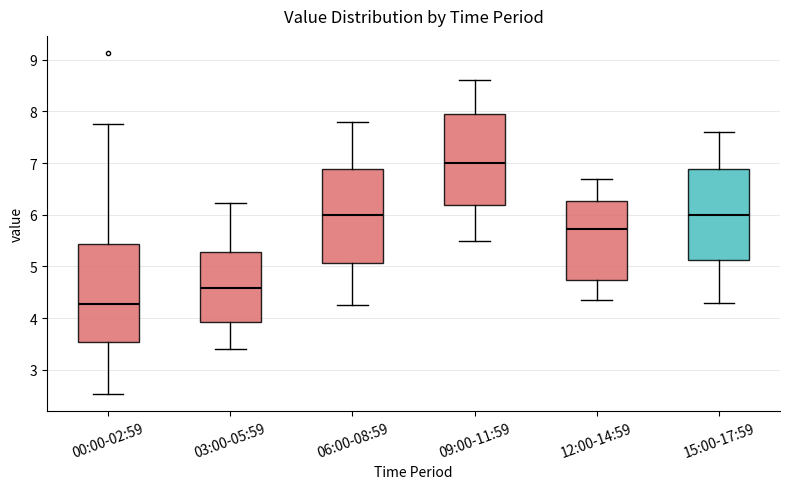

Reading left to right, read every box against the y-axis: the position of its median line, the range the box covers, and the ends of its whiskers. The values are not printed on the chart, so give them approximately, as read against the axis.

00:00-02:59: median 4.3, box 3.5 to 5.4, whiskers 2.5 to 7.8
03:00-05:59: median 4.6, box 3.9 to 5.3, whiskers 3.4 to 6.2
06:00-08:59: median 6.0, box 5.1 to 6.9, whiskers 4.3 to 7.8
09:00-11:59: median 7.0, box 6.2 to 8.0, whiskers 5.5 to 8.6
12:00-14:59: median 5.7, box 4.7 to 6.3, whiskers 4.4 to 6.7
15:00-17:59: median 6.0, box 5.1 to 6.9, whiskers 4.3 to 7.6